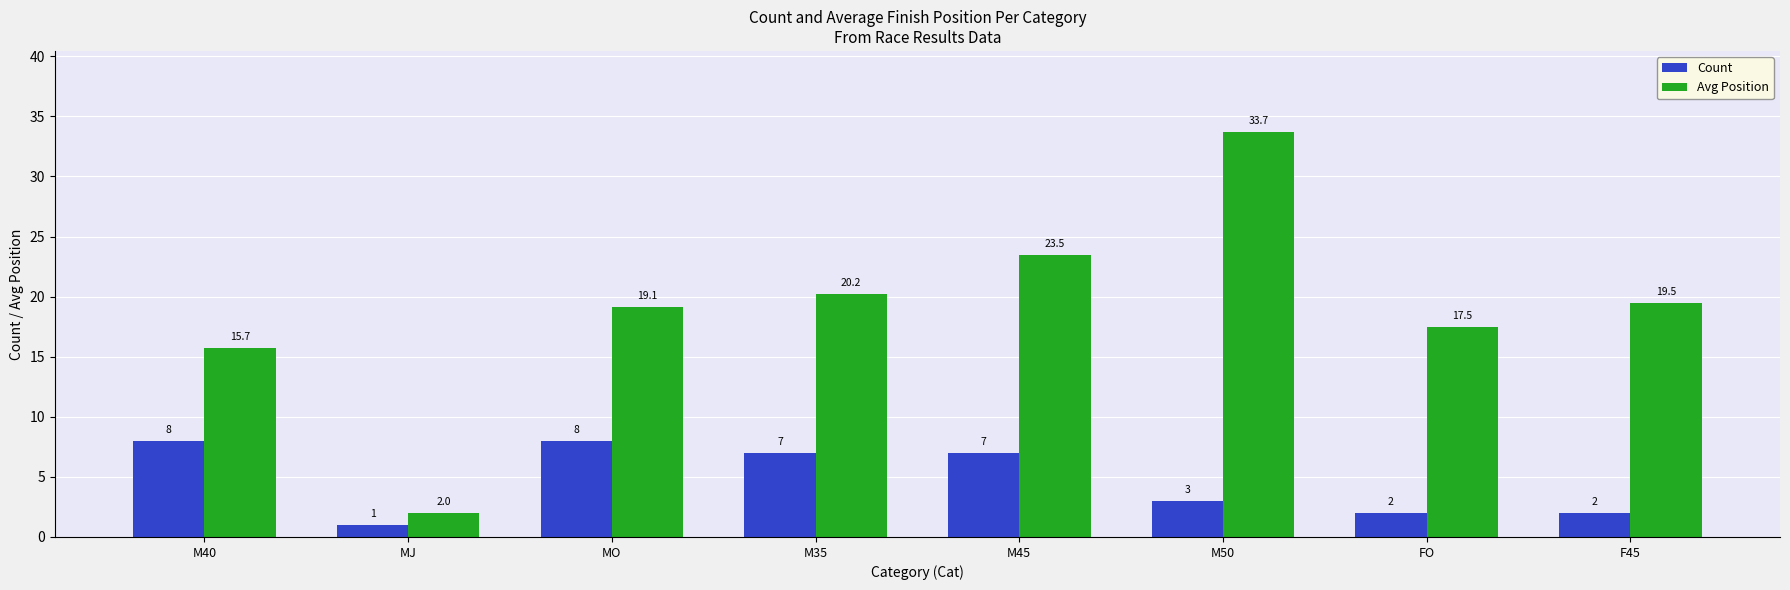

What is the minimum value shown in the chart?

1.0